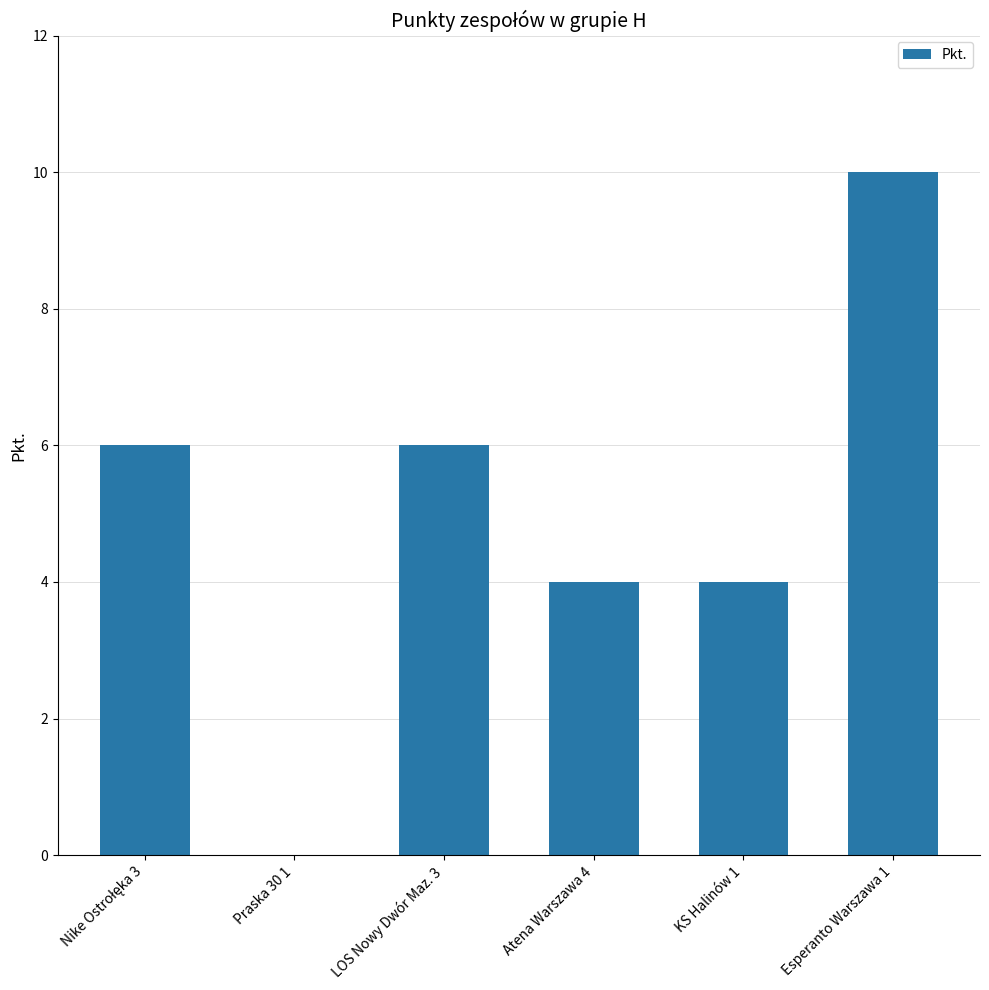

What is the maximum value shown in the chart?

10